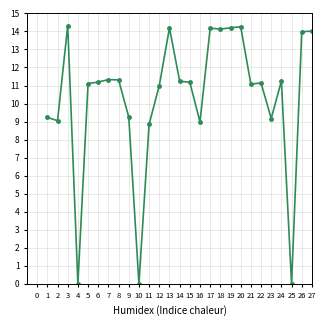

The value at 2 is 9.1. True or false?

True